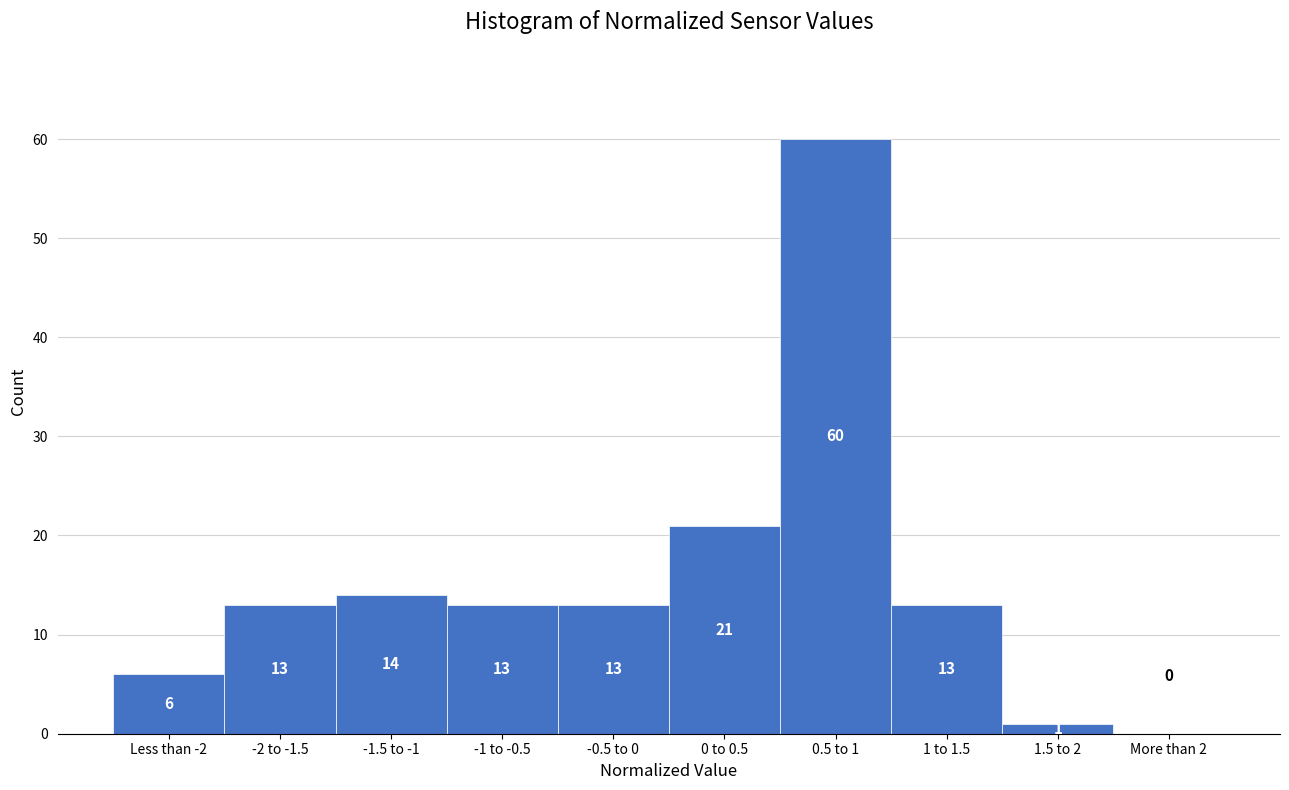

Reading left to right, transcribe all the data shown in this chart.

Less than -2=6	-2 to -1.5=13	-1.5 to -1=14	-1 to -0.5=13	-0.5 to 0=13	0 to 0.5=21	0.5 to 1=60	1 to 1.5=13	1.5 to 2=1	More than 2=0